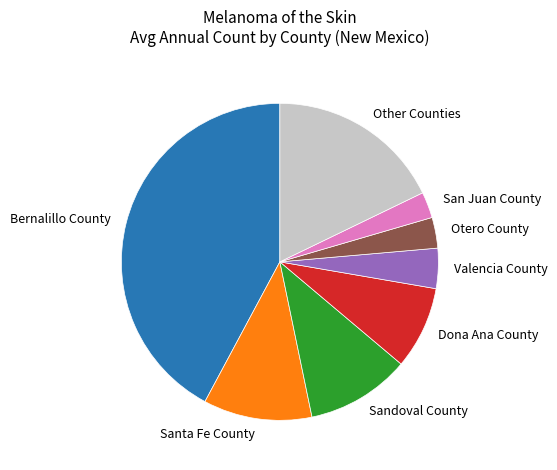

True or false: Valencia County accounts for 17% of the total.

False